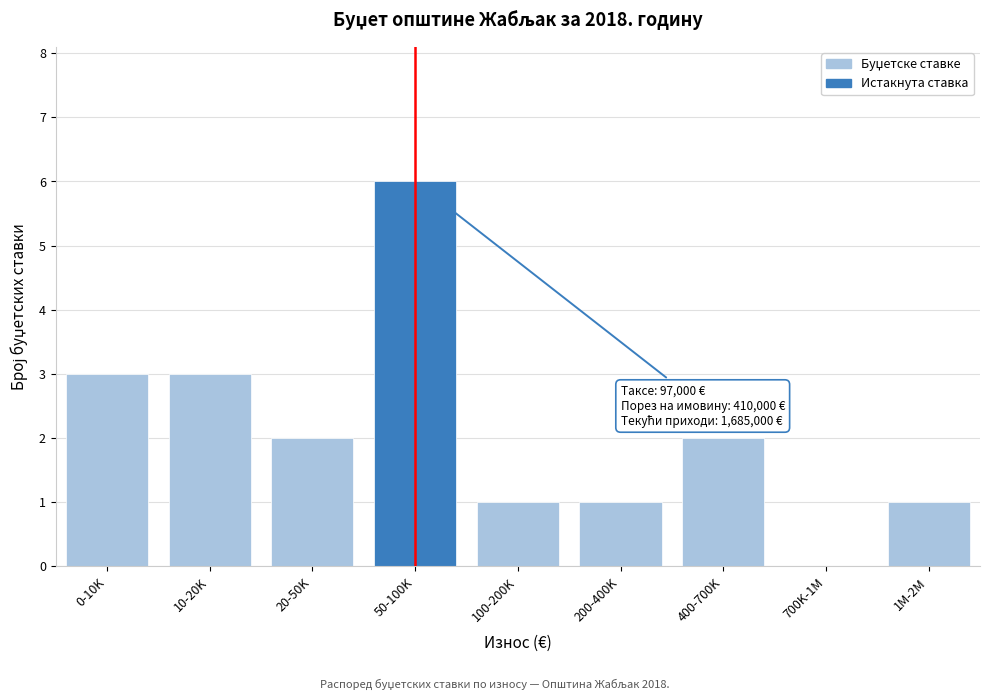

Reading right to left, list all the values displayed in this chart.

1M-2M=1	700K-1M=0	400-700K=2	200-400K=1	100-200K=1	50-100K=6	20-50K=2	10-20K=3	0-10K=3